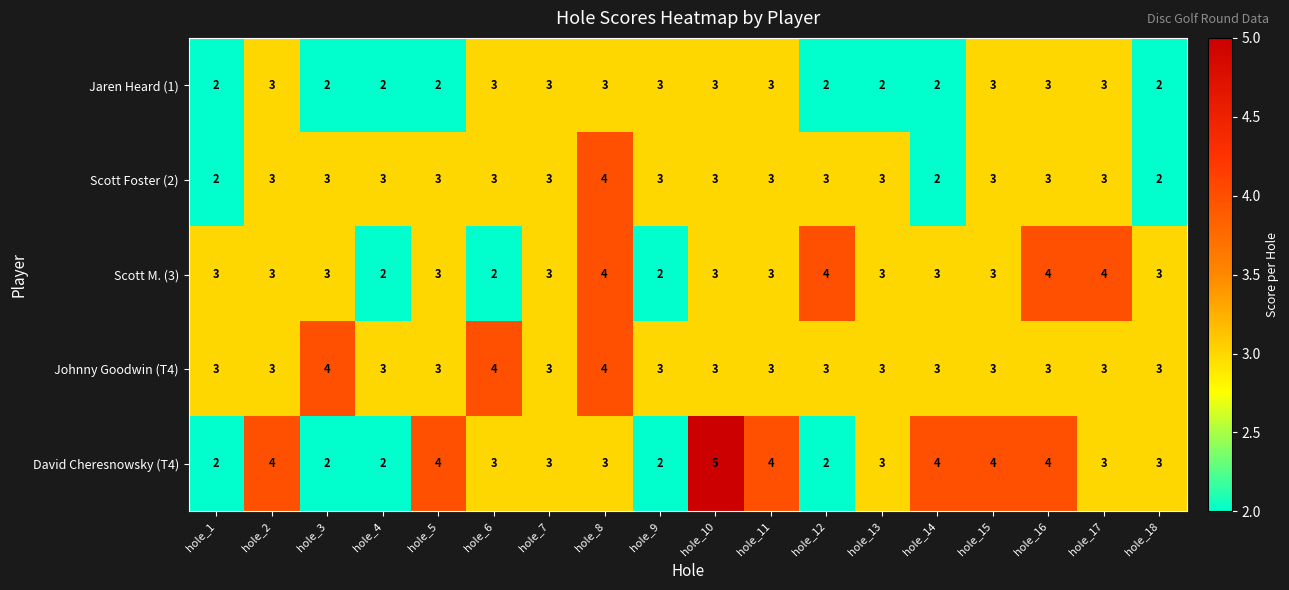

What is the total value across all series at hole_14?

14